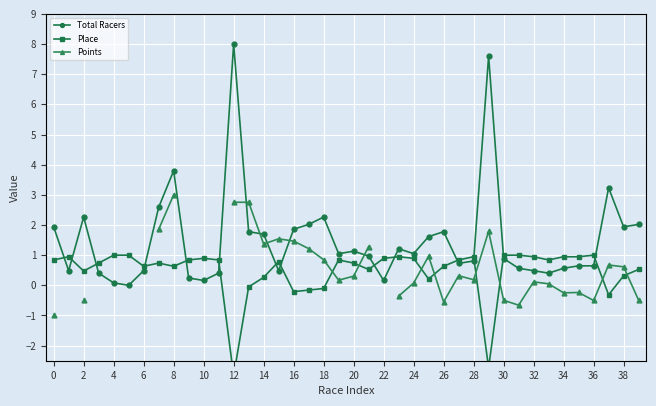

Which series has the widest spread of values?

Total Racers